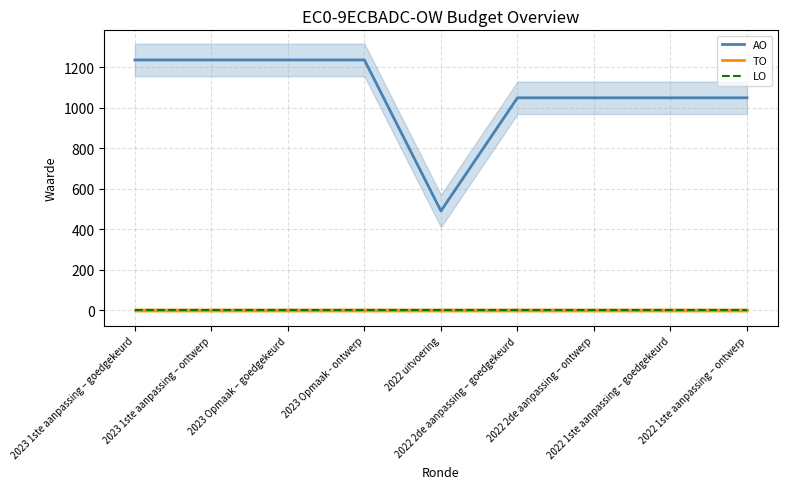

Is this an area chart (filled region under the line)?

No